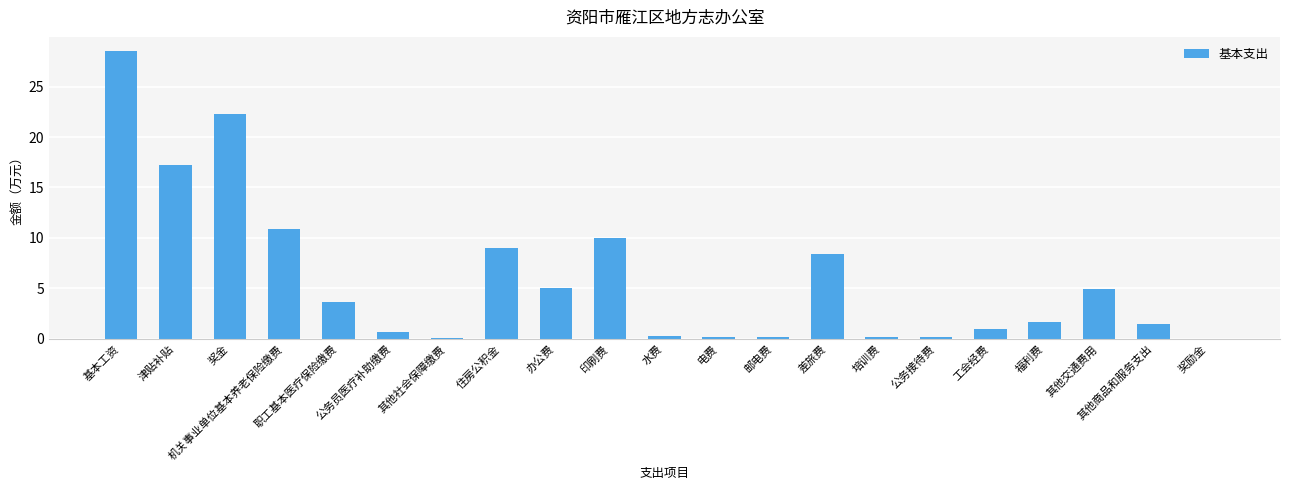

What is the sum of all values?

125.8